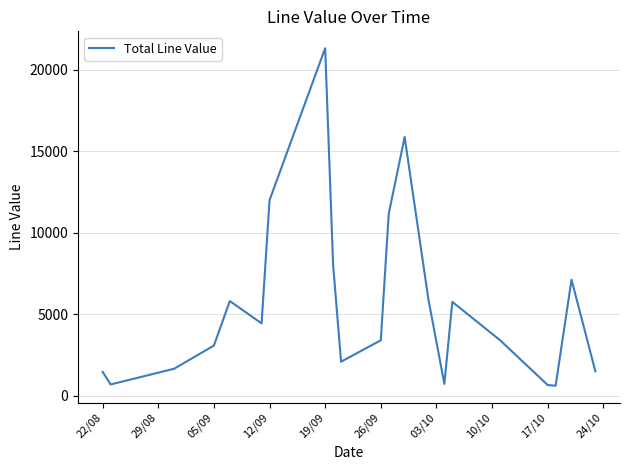

What is the smallest value displayed?

605.0